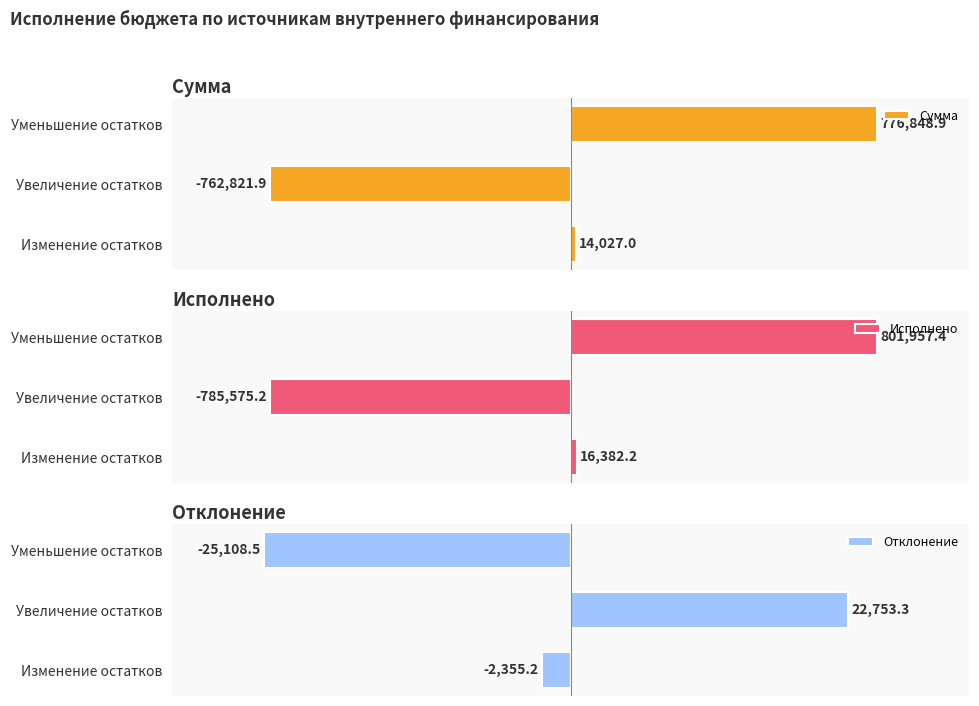

Rank the categories by Сумма value from highest to lowest.

Уменьшение остатков, Изменение остатков, Увеличение остатков